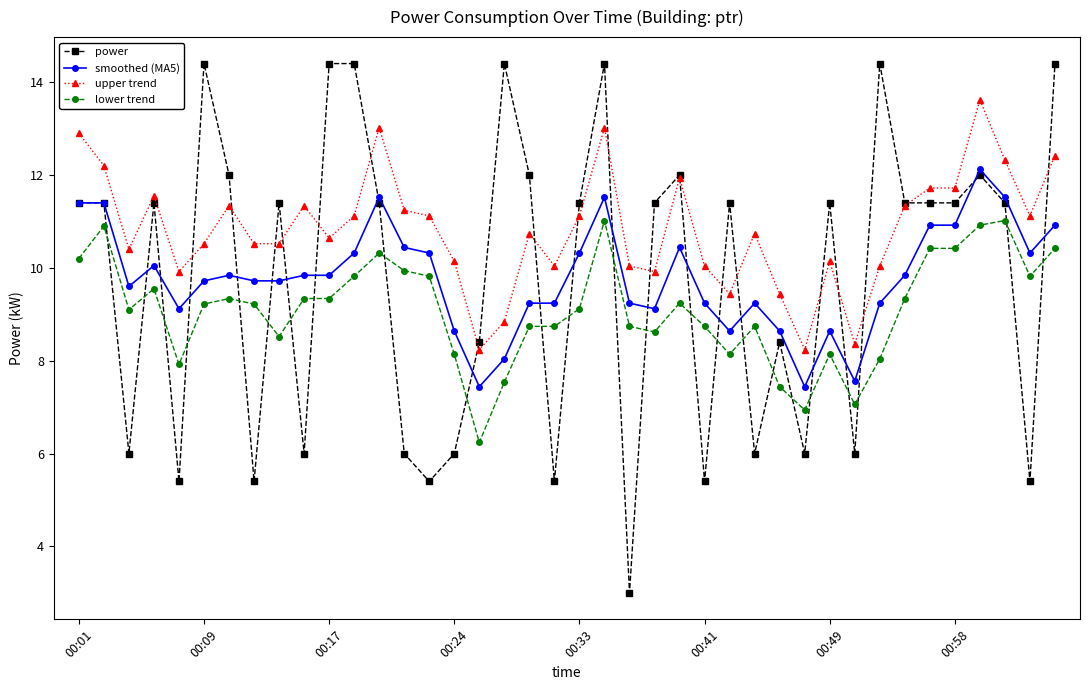

True or false: upper trend and lower trend intersect in this chart.

False